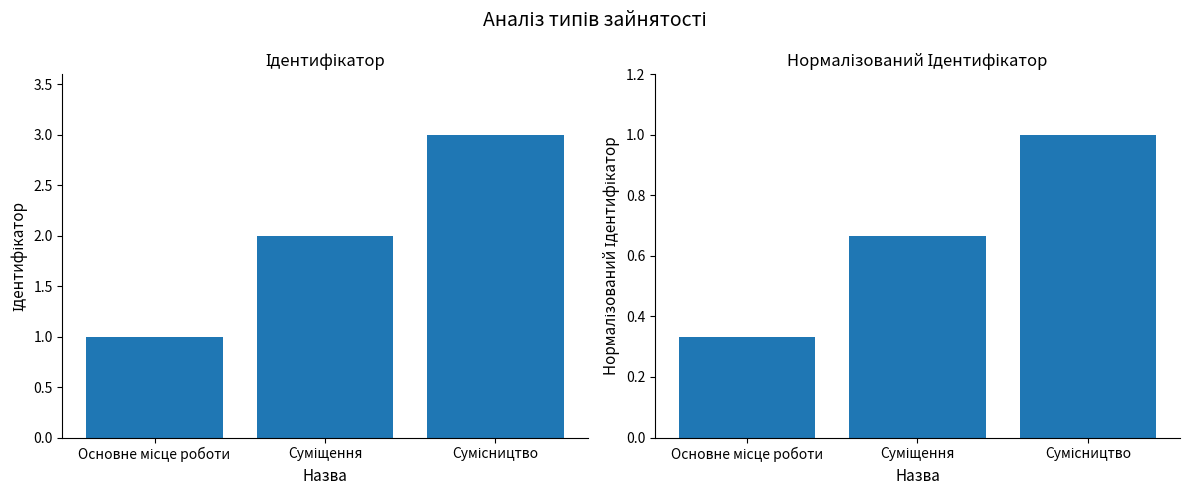

Reading right to left, what are all the values shown in this chart?

Ідентифікатор: 3.0	2.0	1.0
Нормалізований Ідентифікатор: 1.0	0.7	0.3